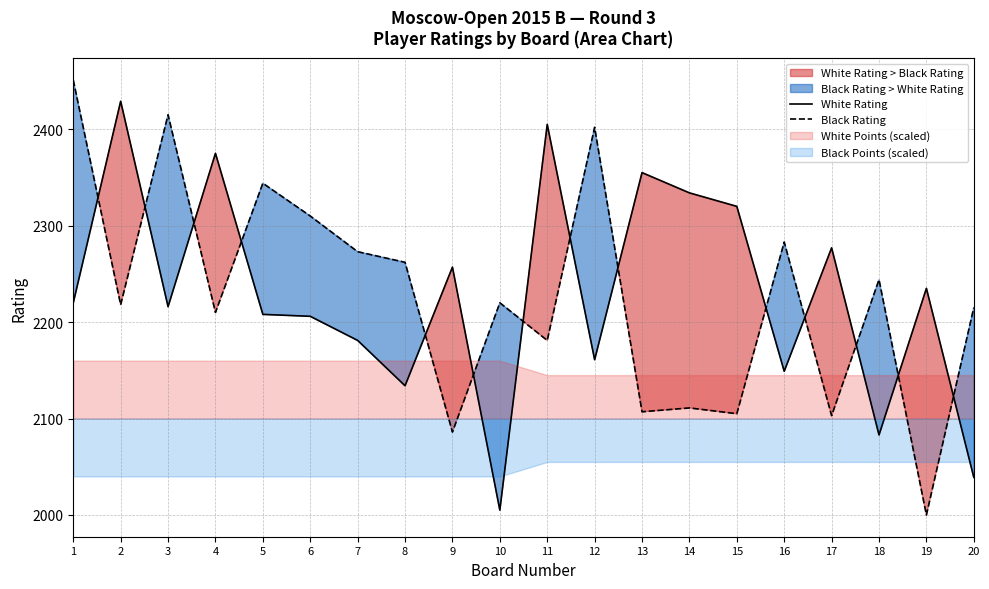

Reading left to right, what are all the values shown in this chart?

White Rating: 1=2220	2=2429	3=2216	4=2375	5=2208	6=2206	7=2181	8=2134	9=2257	10=2005	11=2405	12=2161	13=2355	14=2334	15=2320	16=2149	17=2277	18=2083	19=2235	20=2039
Black Rating: 1=2451	2=2218	3=2415	4=2210	5=2344	6=2310	7=2273	8=2262	9=2086	10=2220	11=2181	12=2402	13=2107	14=2111	15=2105	16=2283	17=2103	18=2244	19=2000	20=2215